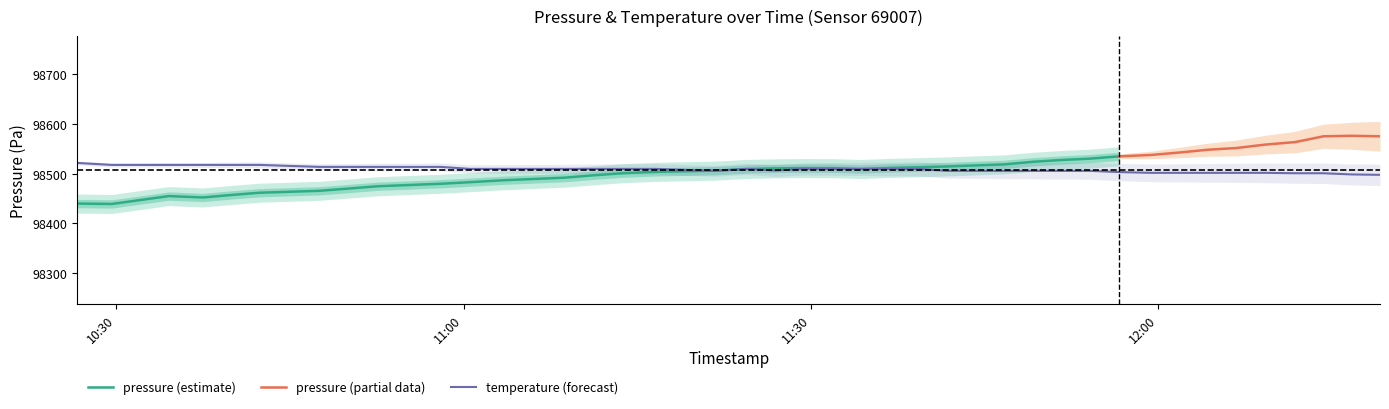

What is the minimum value for temperature (forecast)?

98497.6